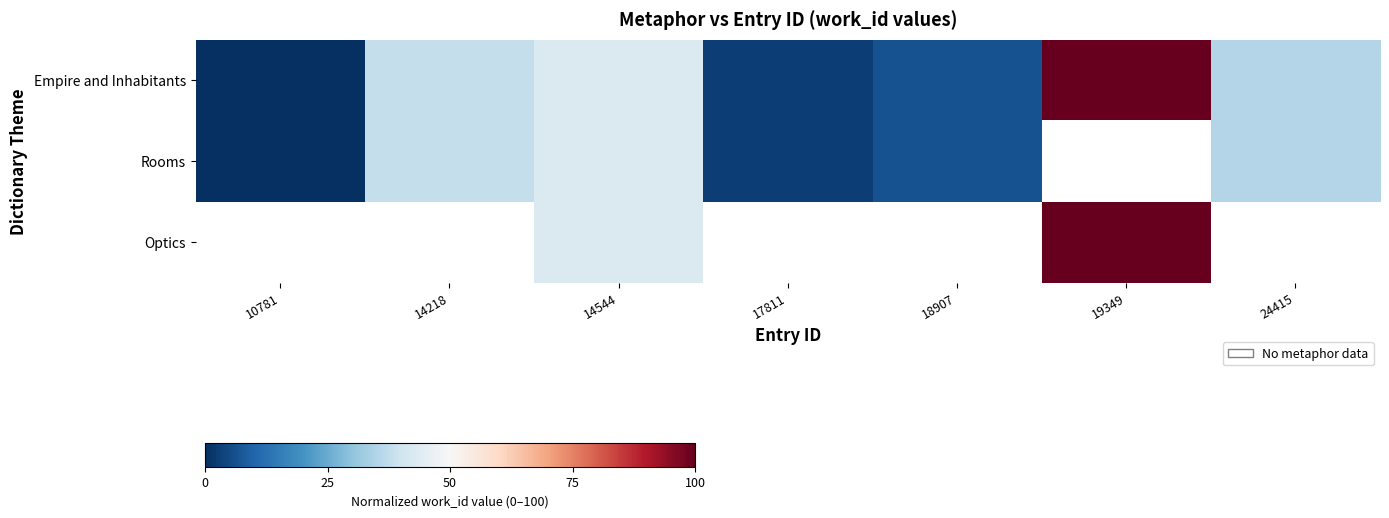

Count the number of categories in the chart.

7